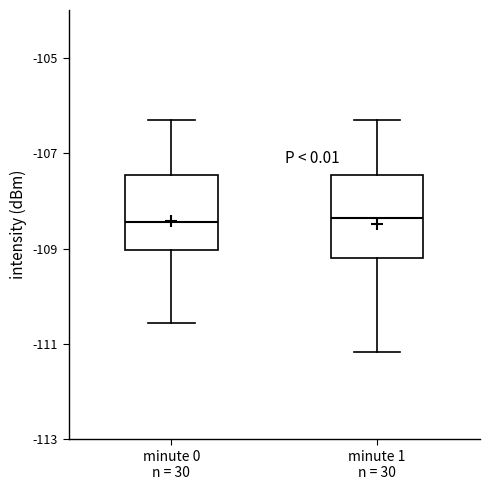

Reading left to right, read every box against the y-axis: the position of its median line, the range the box covers, and the ends of its whiskers. The values are not printed on the chart, so give them approximately, as read against the axis.

minute 0 n = 30: median -108.4, box -109.0 to -107.4, whiskers -110.6 to -106.4
minute 1 n = 30: median -108.4, box -109.2 to -107.4, whiskers -111.2 to -106.4